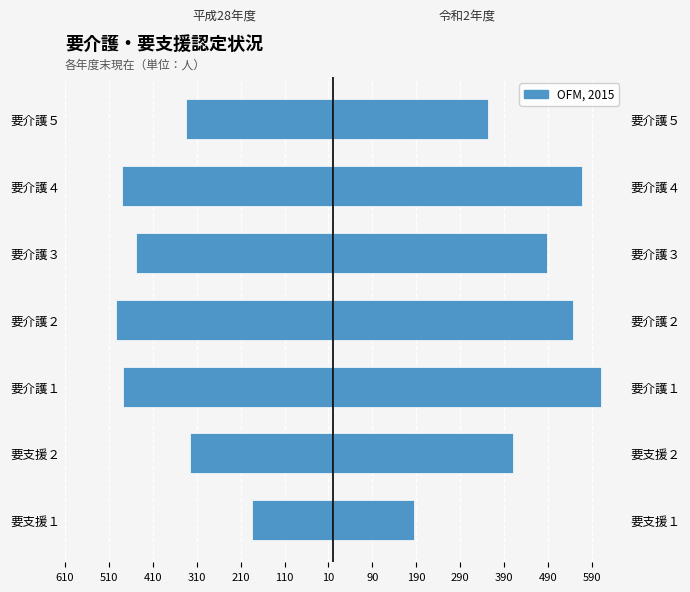

What is the maximum value shown in the chart?

610